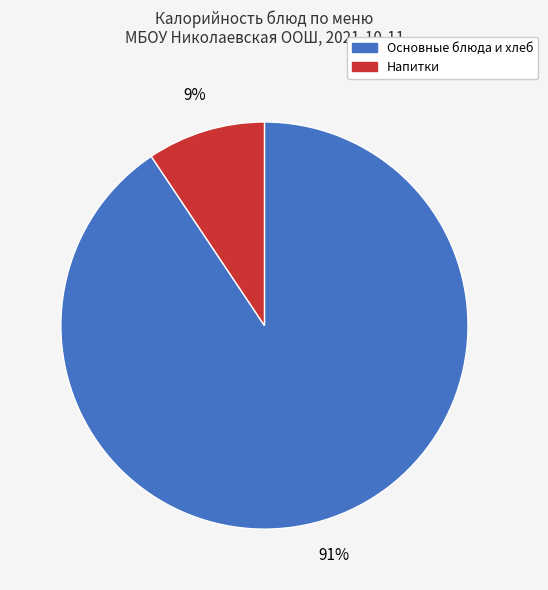

Is there a majority slice in this chart?

Yes